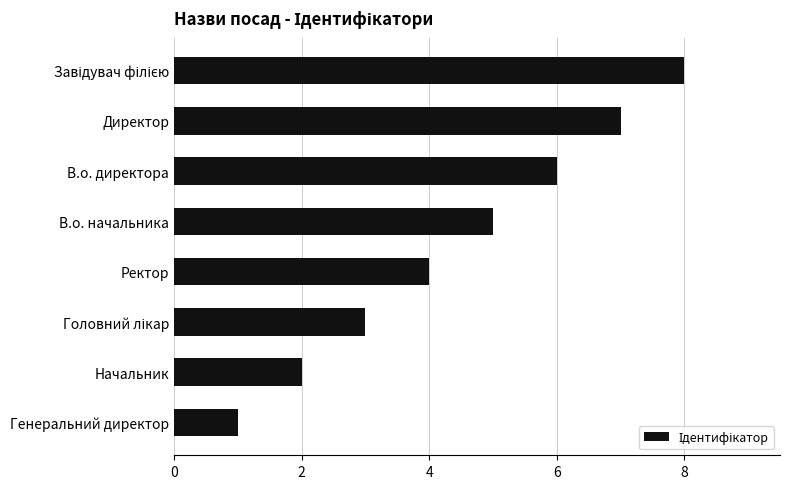

Are the bars grouped side by side (vs. stacked)?

No